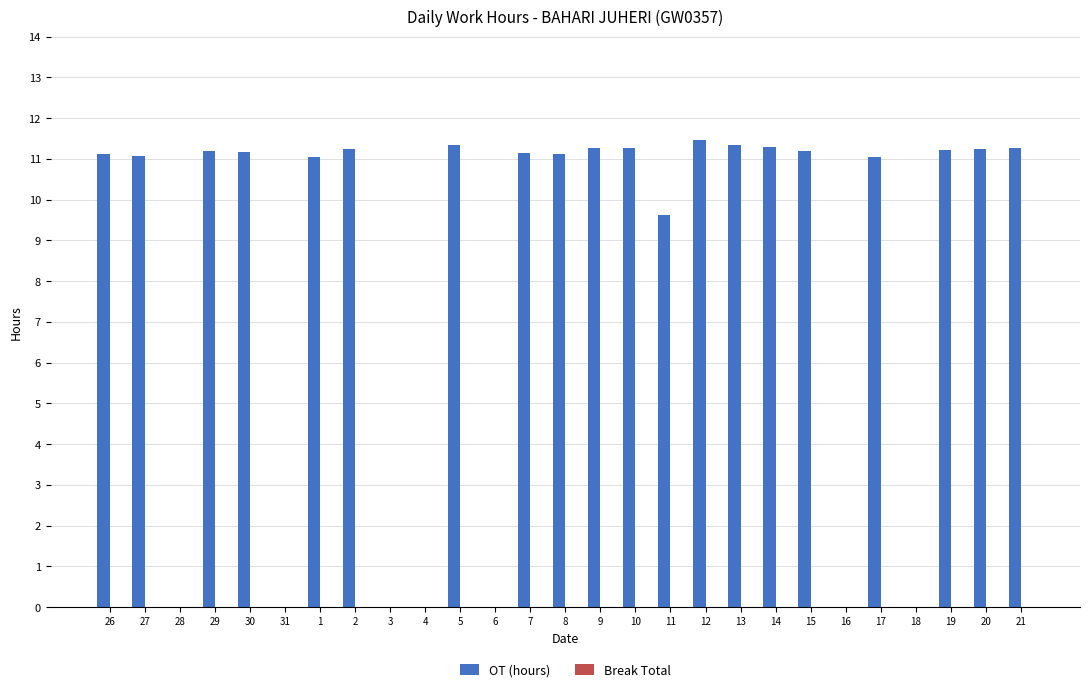

What is the sum of all values?

222.7